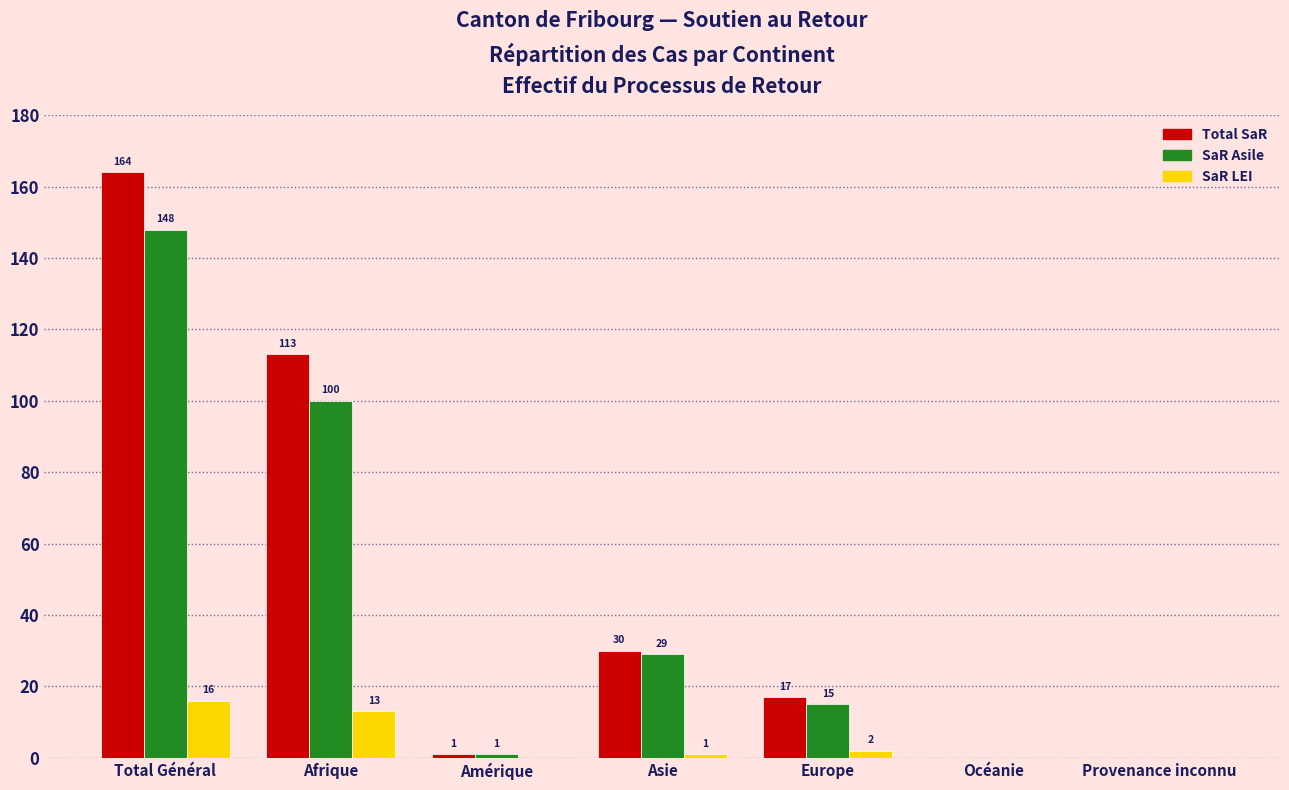

Reading left to right, what are all the values shown in this chart?

Total SaR: Total Général=164	Afrique=113	Amérique=1	Asie=30	Europe=17	Océanie=0	Provenance inconnu=0
SaR Asile: Total Général=148	Afrique=100	Amérique=1	Asie=29	Europe=15	Océanie=0	Provenance inconnu=0
SaR LEI: Total Général=16	Afrique=13	Amérique=0	Asie=1	Europe=2	Océanie=0	Provenance inconnu=0